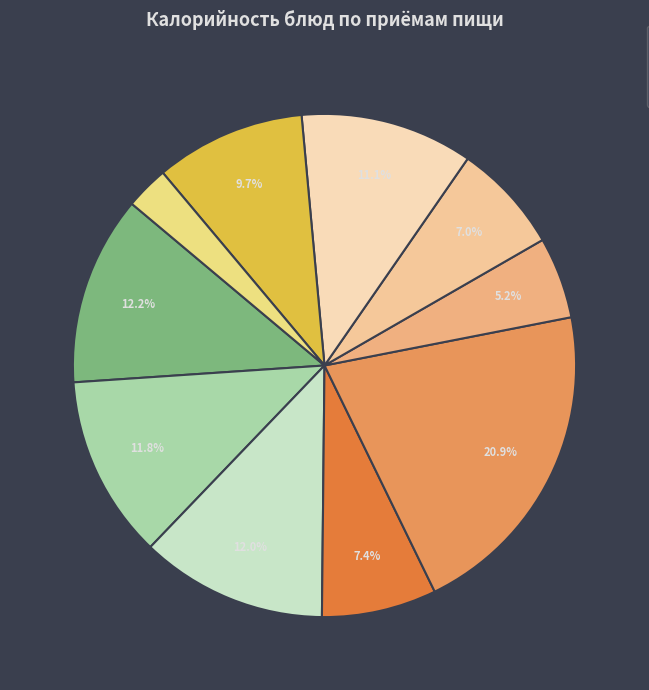

Is there a majority slice in this chart?

No